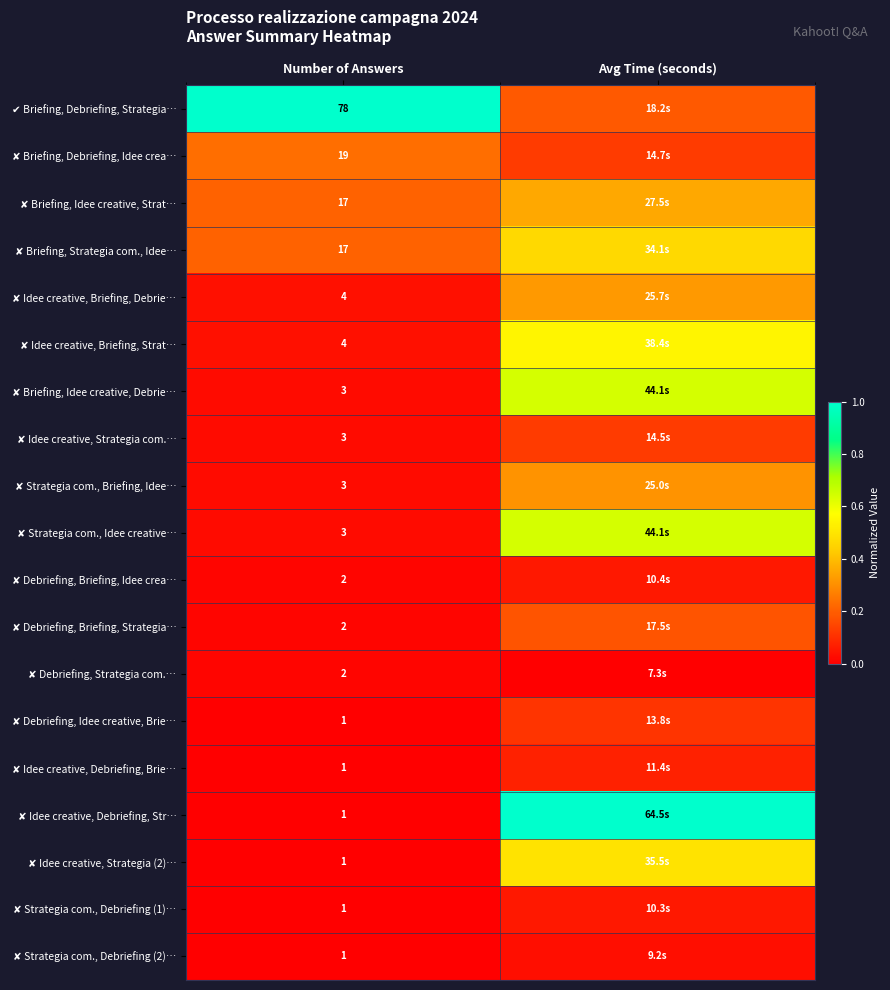

Which series has the largest range (max minus min)?

✘ Idee creative, Debriefing, Str…